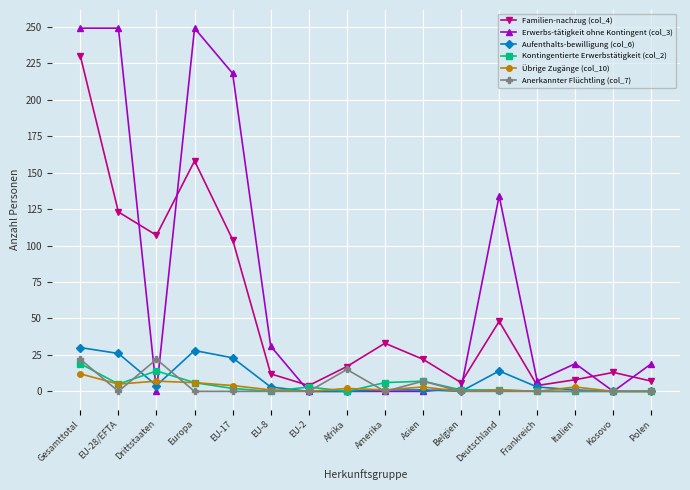

Does the chart display data point markers on the line(s)?

Yes